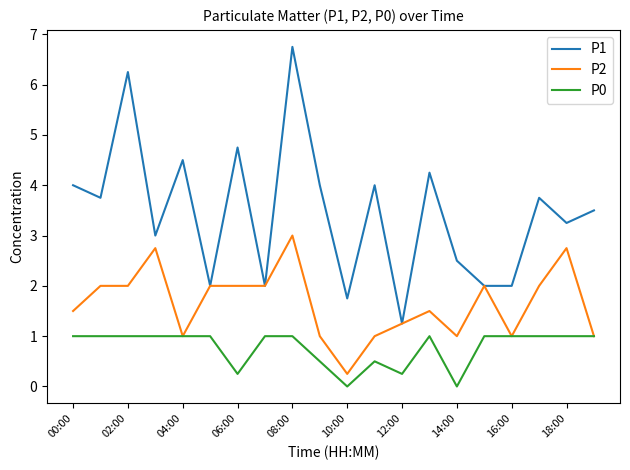

Does the chart have visible grid lines?

No